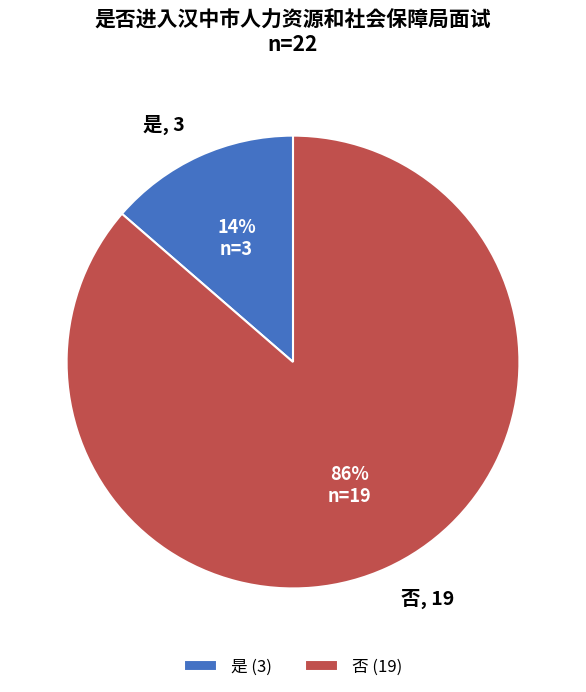

The 是 slice represents 14% of the pie. True or false?

True